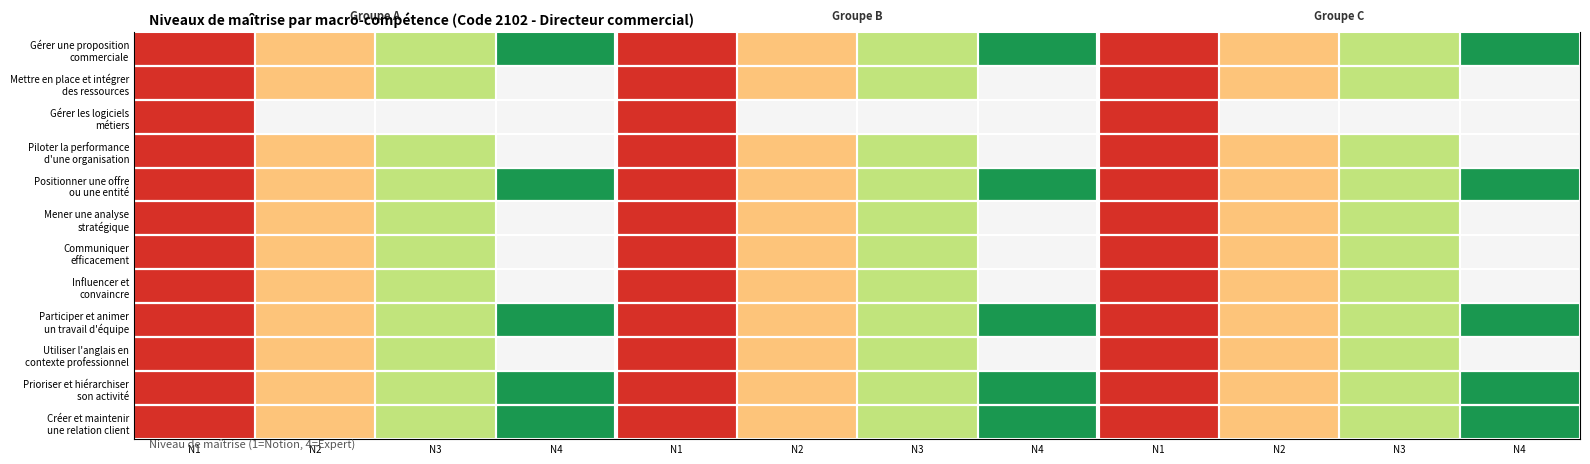

Is the value of Participer et animer un travail d'équipe at N4 greater than the value of Positionner une offre ou une entité at N4?

No